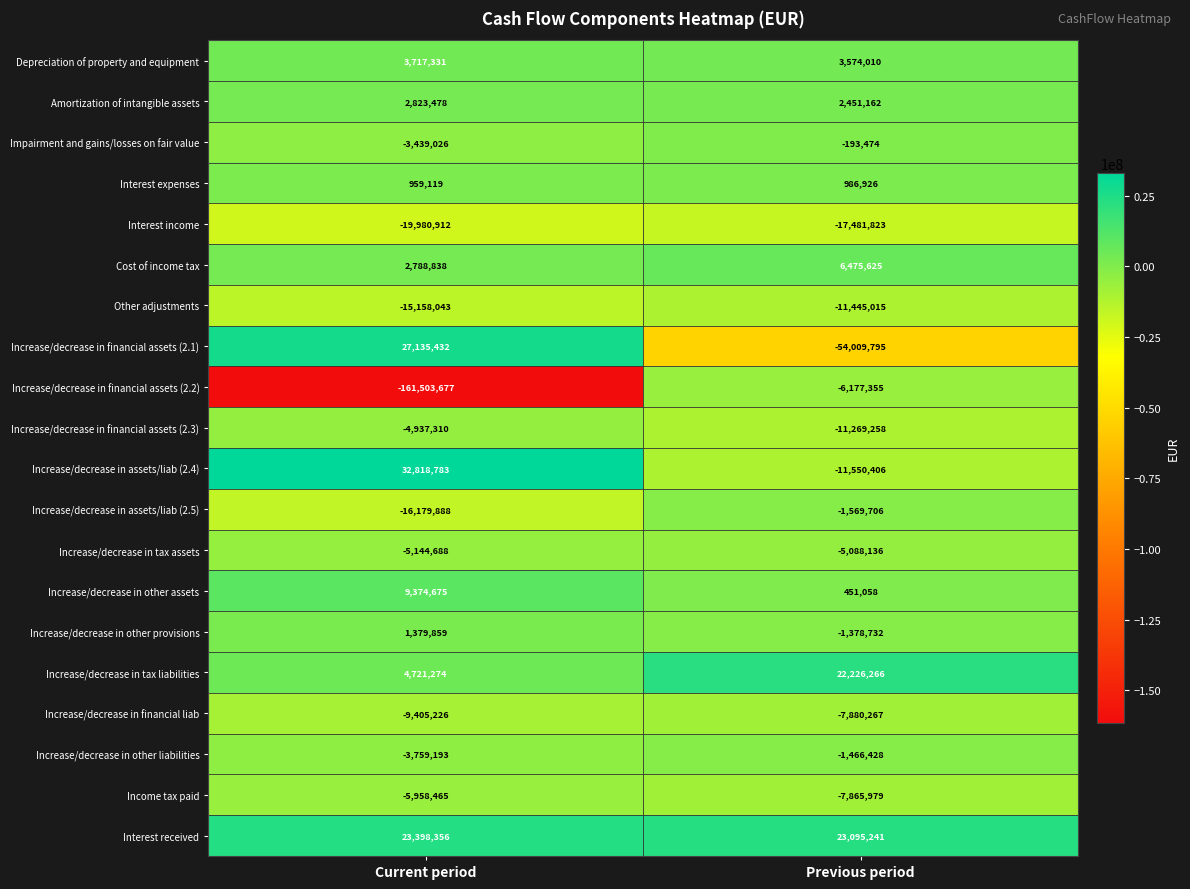

Which series has the largest total across all categories?

Interest received